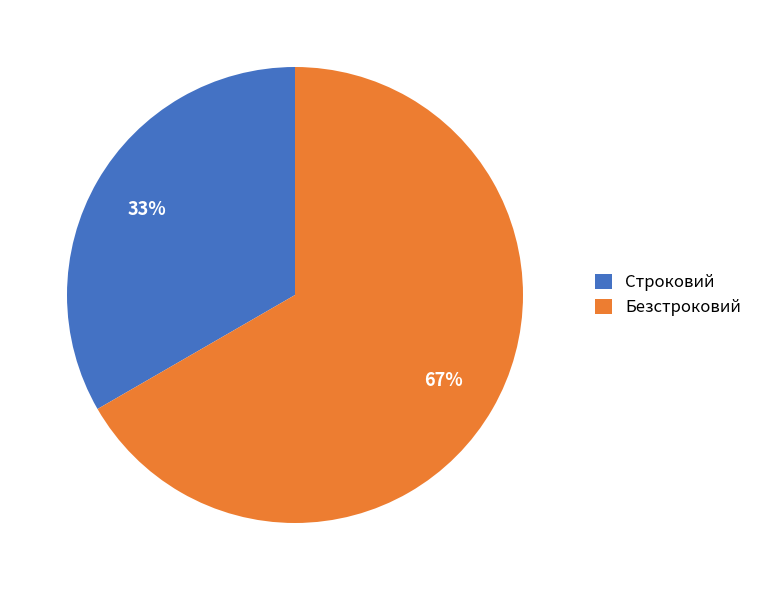

Is there any slice that represents more than half of the pie?

Yes